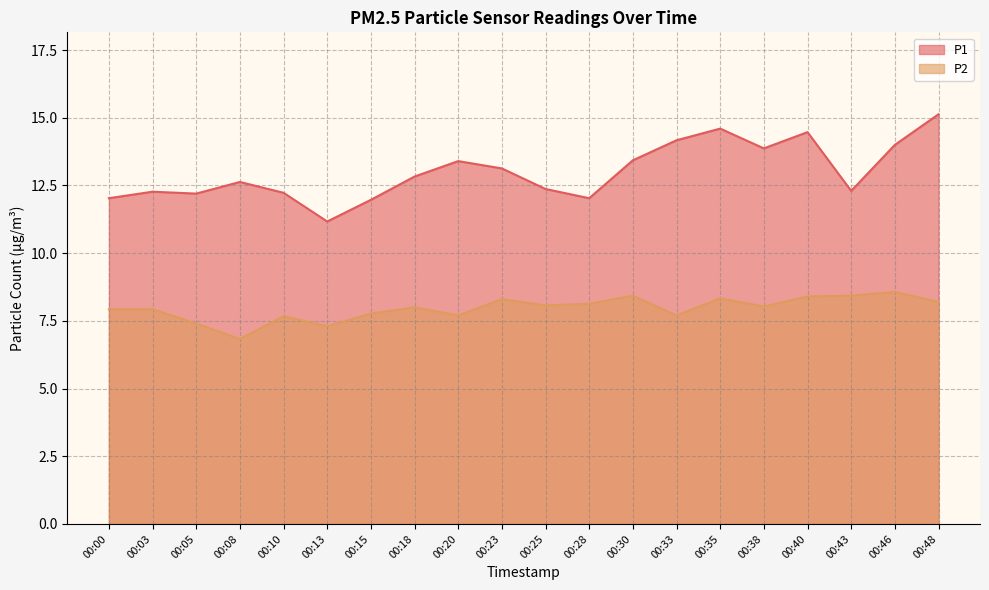

List the series in order of their peak value, lowest first.

P2, P1